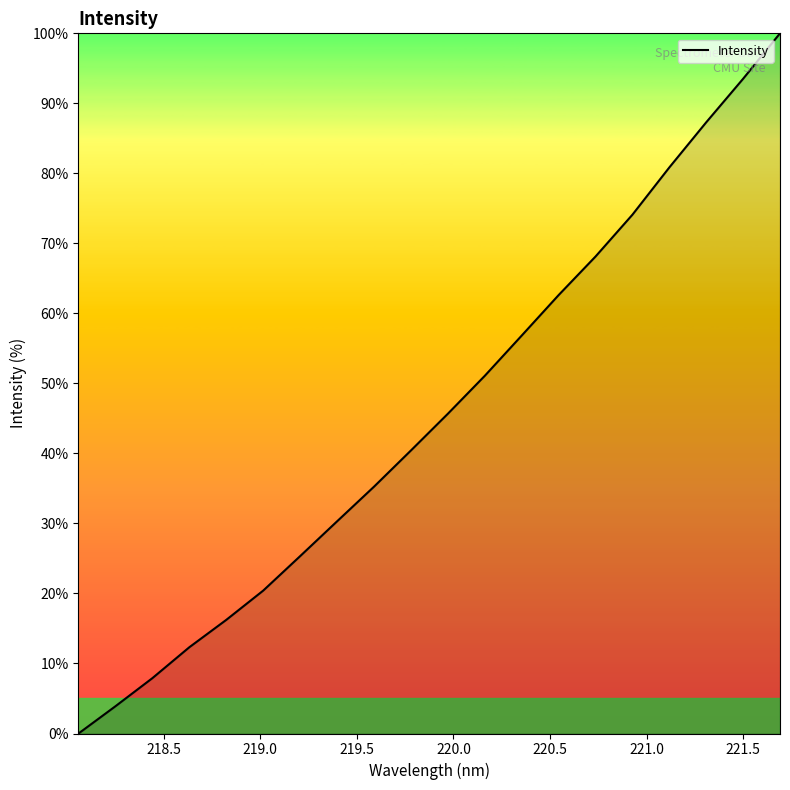

What is the greatest value displayed?

100.0